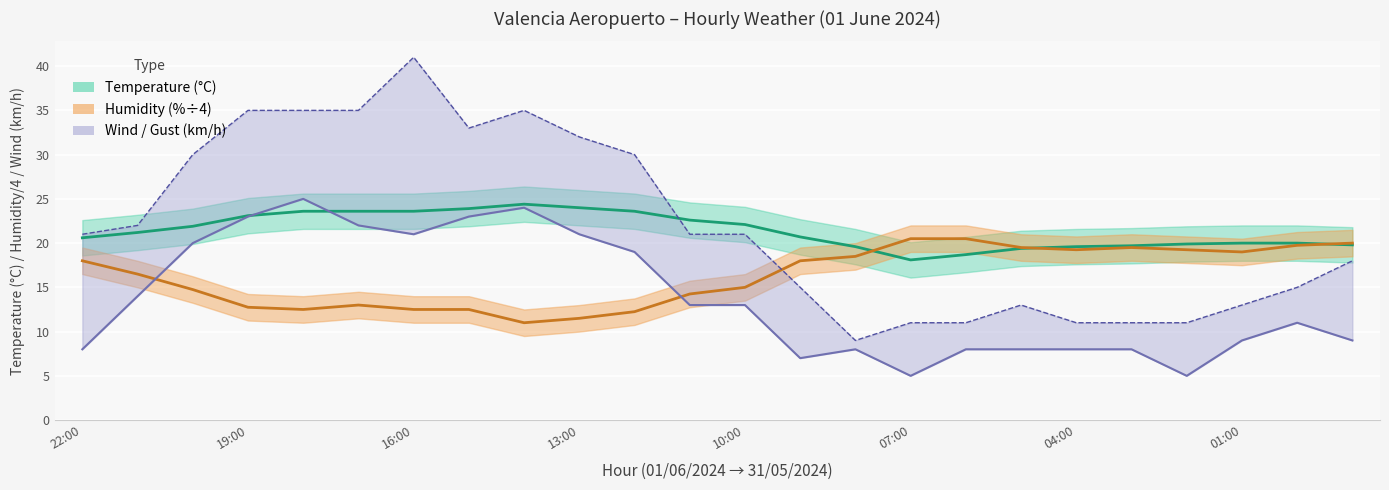

Is this an area chart (filled region under the line)?

No